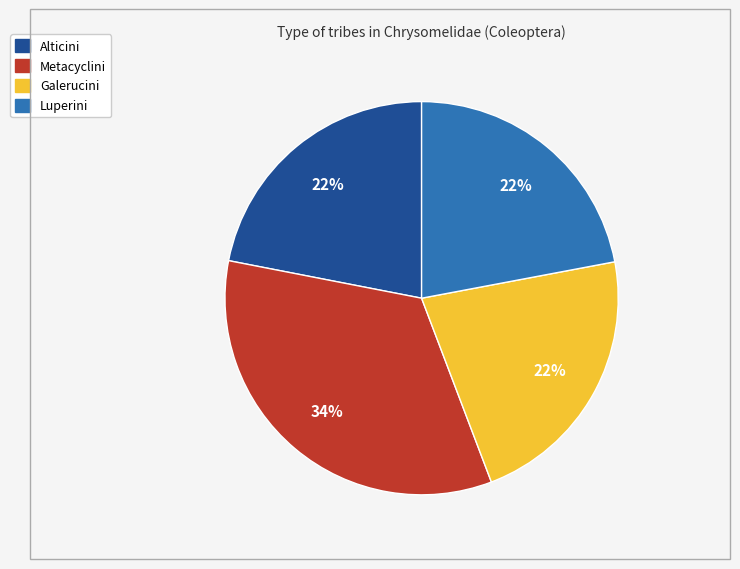

How many slices are in this pie chart?

4